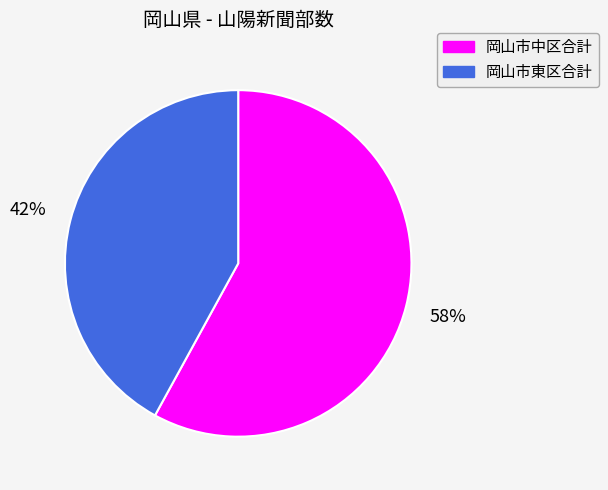

Which has a higher value, 岡山市東区合計 or 岡山市中区合計?

岡山市中区合計